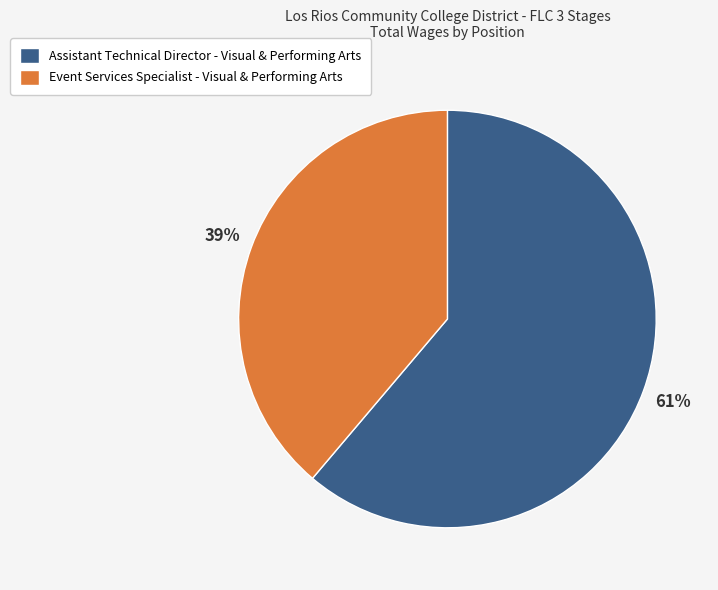

Is there any slice that represents more than half of the pie?

Yes